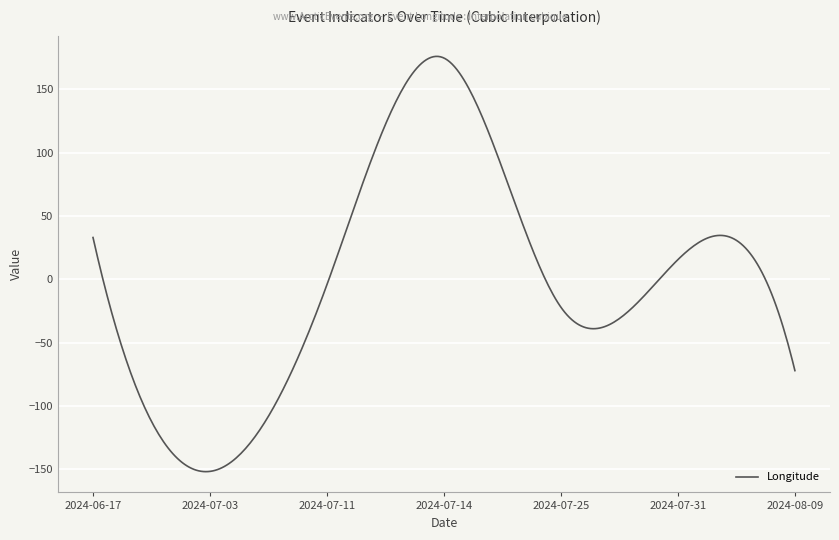

What is the maximum value shown in the chart?

176.1